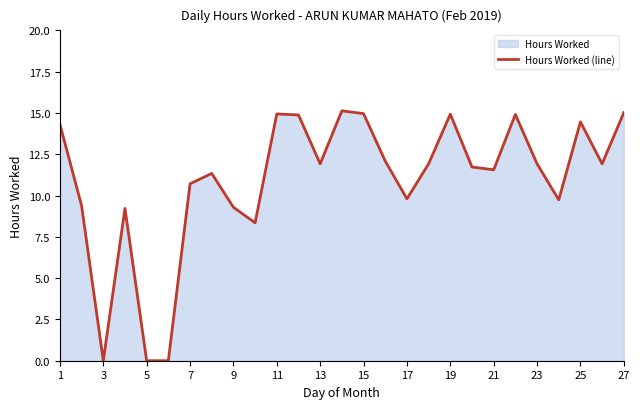

How many interior local peaks (higher than both neighbors) does the data have?

7